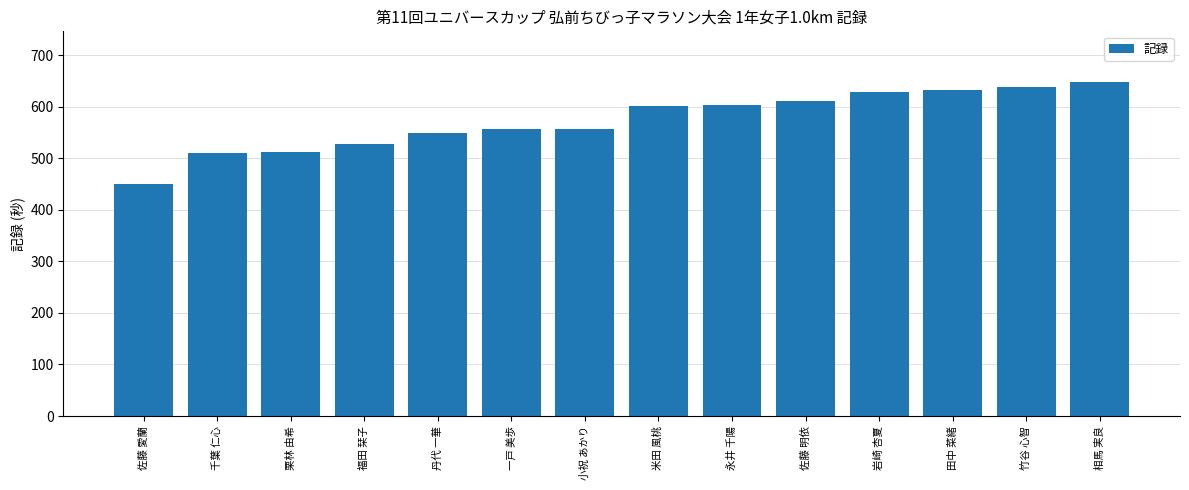

True or false: the data shows 270 at 丹代 一華.

False